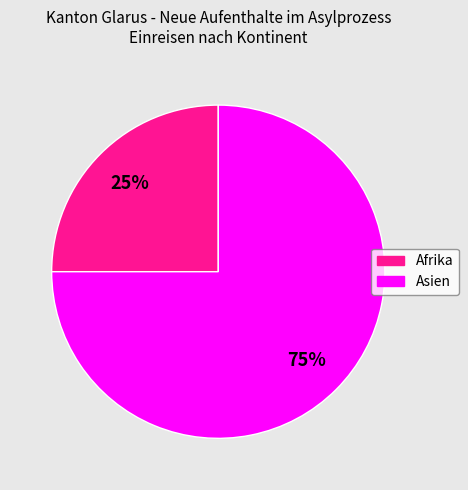

Is there a majority slice in this chart?

Yes